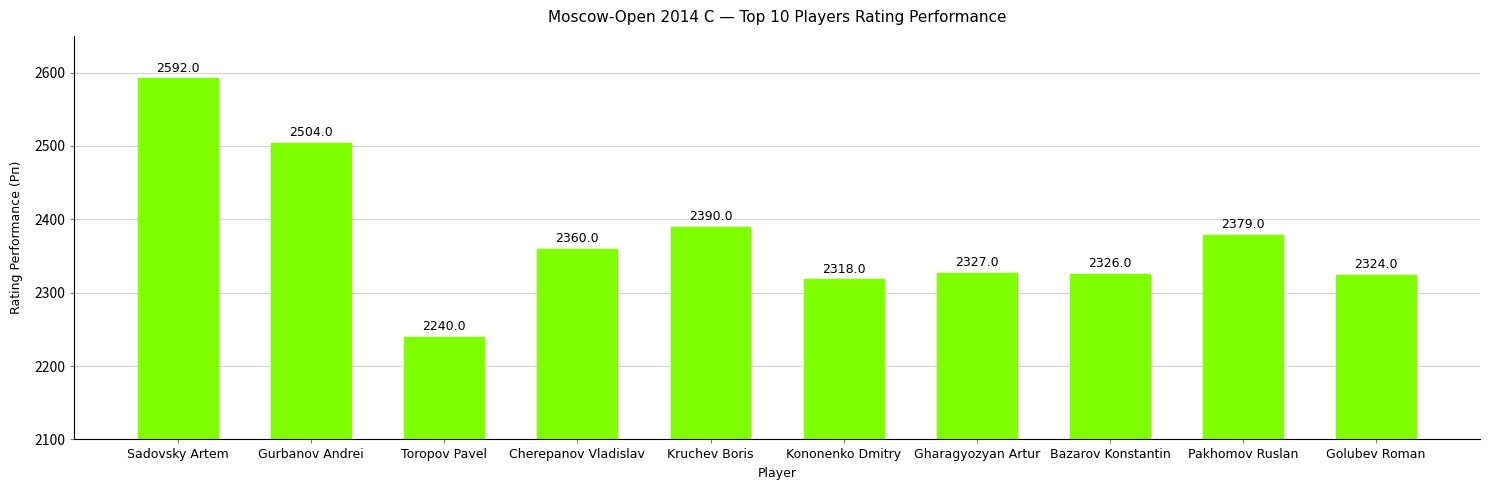

Is it true that the value at Pakhomov Ruslan is 1200?

False